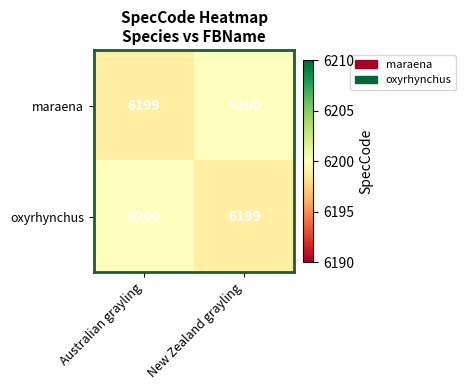

What is the sum of all oxyrhynchus values?

12399